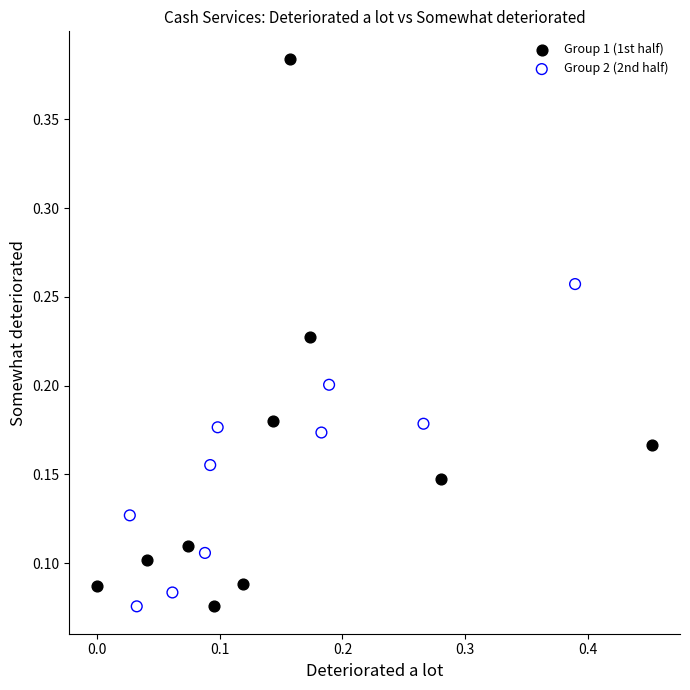

Which series has the widest spread of Y values?

Group 1 (1st half)